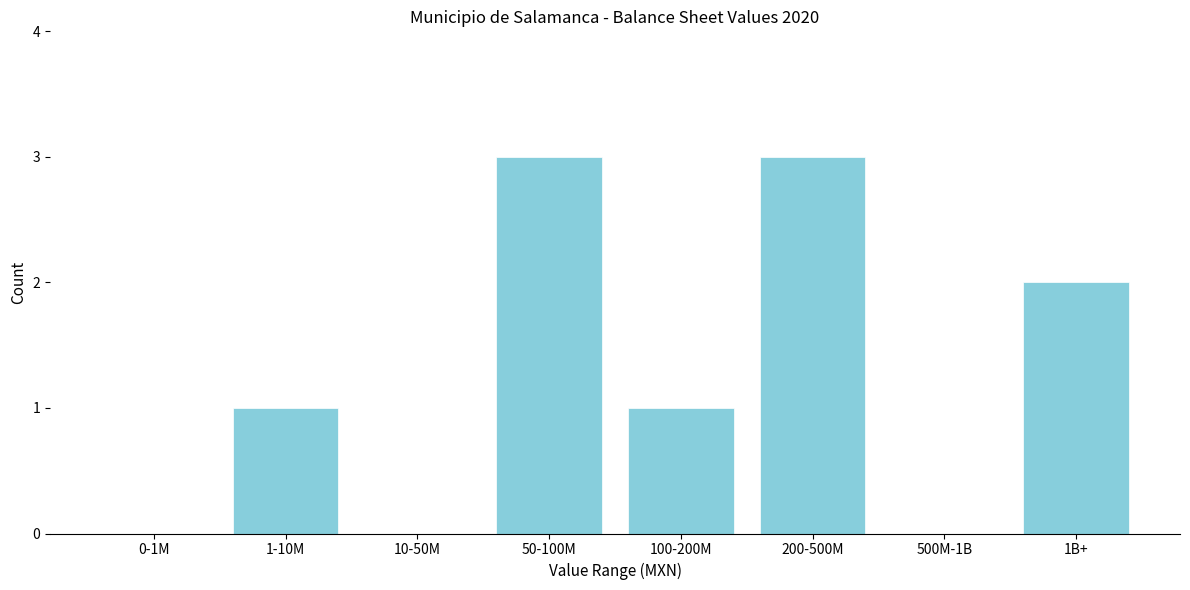

Reading left to right, extract all data points from this chart.

0-1M=0	1-10M=1	10-50M=0	50-100M=3	100-200M=1	200-500M=3	500M-1B=0	1B+=2